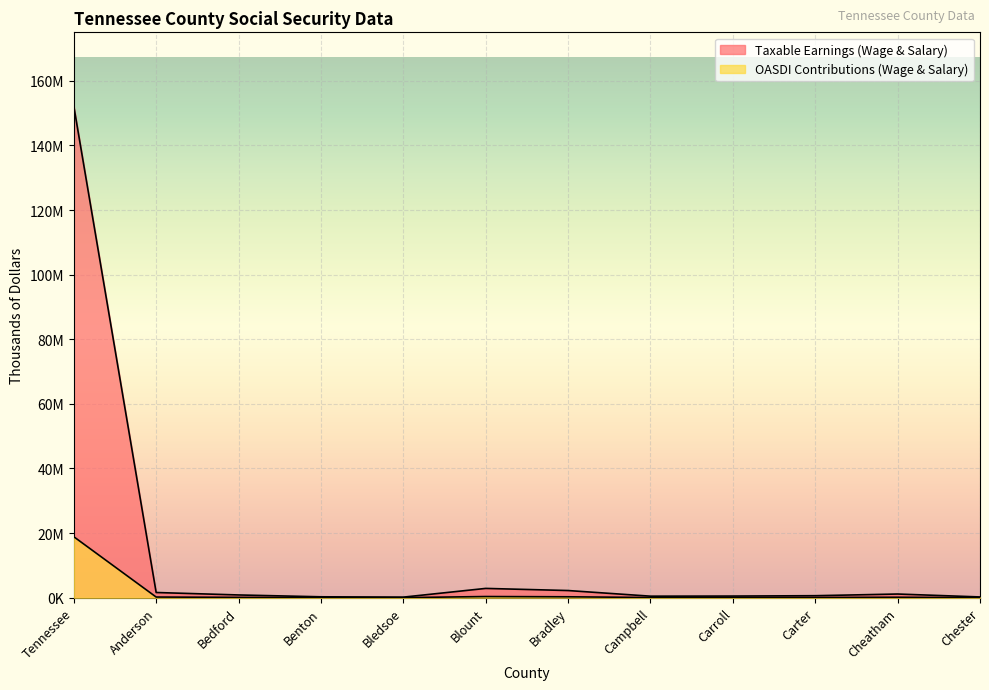

Does the chart display data point markers on the line(s)?

No